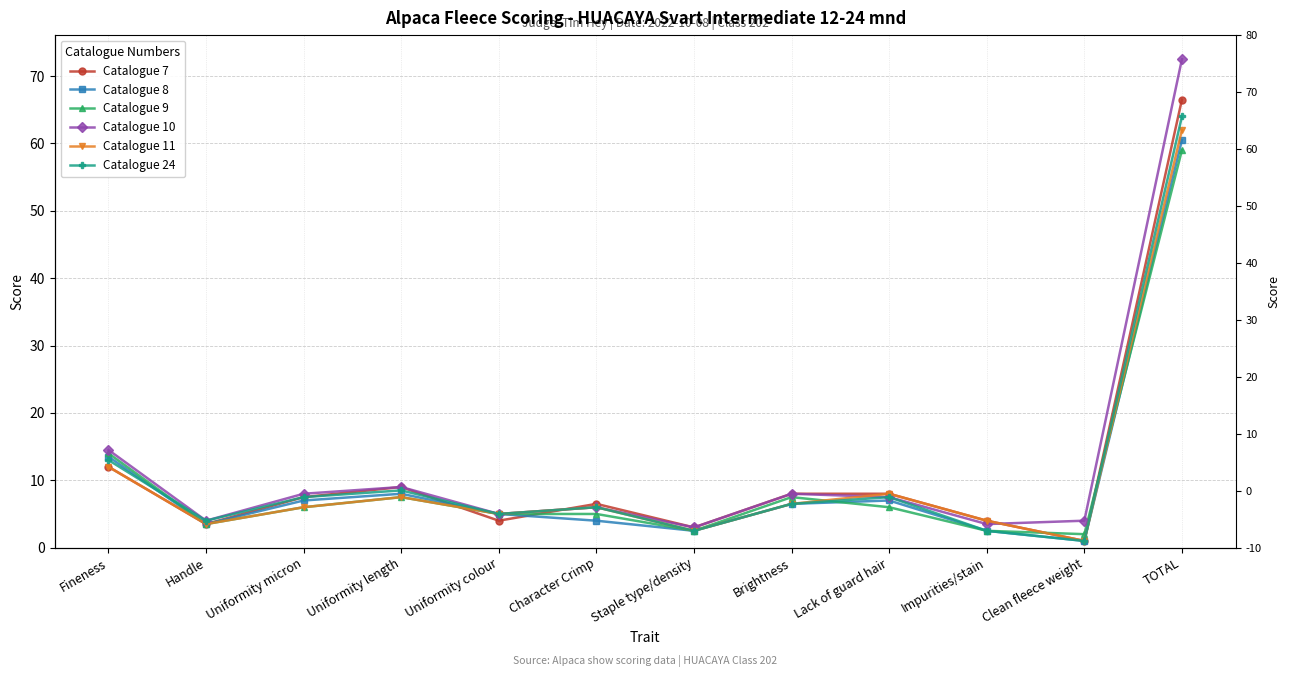

Reading right to left, list all the values displayed in this chart.

Catalogue 7: TOTAL=66.5	Clean fleece weight=1.0	Impurities/stain=4.0	Lack of guard hair=8.0	Brightness=8.0	Staple type/density=3.0	Character Crimp=6.5	Uniformity colour=4.0	Uniformity length=9.0	Uniformity micron=7.5	Handle=3.5	Fineness=12.0
Catalogue 8: TOTAL=60.5	Clean fleece weight=1.0	Impurities/stain=2.5	Lack of guard hair=7.0	Brightness=6.5	Staple type/density=2.5	Character Crimp=4.0	Uniformity colour=5.0	Uniformity length=8.0	Uniformity micron=7.0	Handle=3.5	Fineness=13.5
Catalogue 9: TOTAL=59.0	Clean fleece weight=2.0	Impurities/stain=2.5	Lack of guard hair=6.0	Brightness=7.5	Staple type/density=2.5	Character Crimp=5.0	Uniformity colour=5.0	Uniformity length=7.5	Uniformity micron=6.0	Handle=3.5	Fineness=14.0
Catalogue 10: TOTAL=72.5	Clean fleece weight=4.0	Impurities/stain=3.5	Lack of guard hair=7.5	Brightness=8.0	Staple type/density=3.0	Character Crimp=6.0	Uniformity colour=5.0	Uniformity length=9.0	Uniformity micron=8.0	Handle=4.0	Fineness=14.5
Catalogue 11: TOTAL=62.0	Clean fleece weight=1.0	Impurities/stain=4.0	Lack of guard hair=8.0	Brightness=6.5	Staple type/density=2.5	Character Crimp=6.0	Uniformity colour=5.0	Uniformity length=7.5	Uniformity micron=6.0	Handle=3.5	Fineness=12.0
Catalogue 24: TOTAL=64.0	Clean fleece weight=1.0	Impurities/stain=2.5	Lack of guard hair=7.5	Brightness=6.5	Staple type/density=2.5	Character Crimp=6.0	Uniformity colour=5.0	Uniformity length=8.5	Uniformity micron=7.5	Handle=4.0	Fineness=13.0